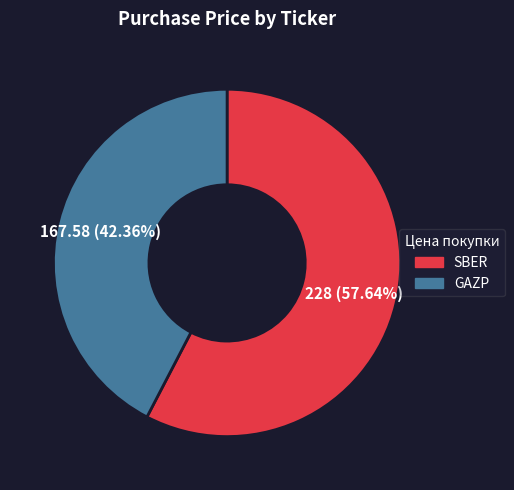

Count the number of slices in the pie.

2